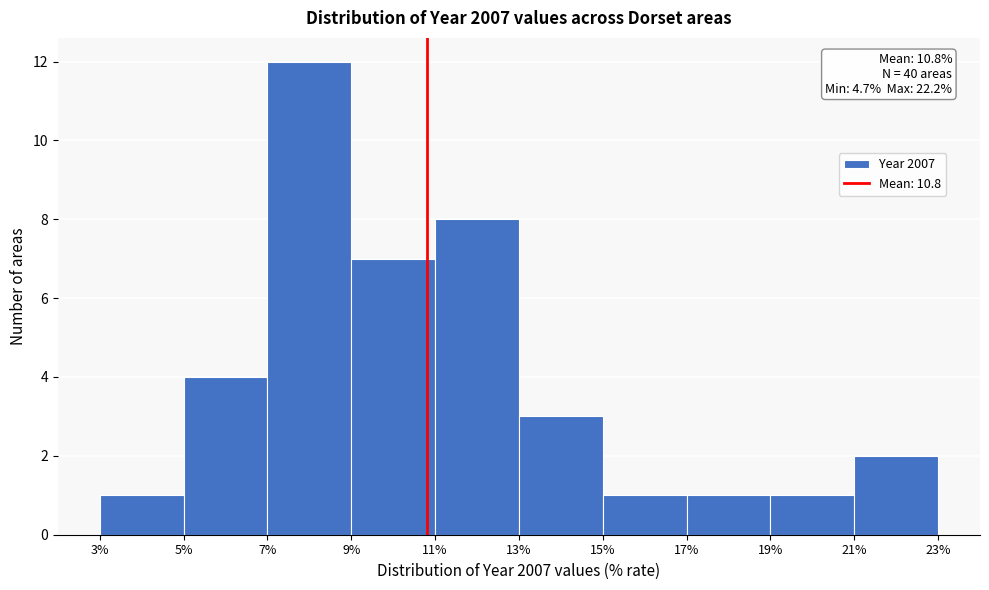

Which range on the x-axis has the tallest bar?

7% to 9%